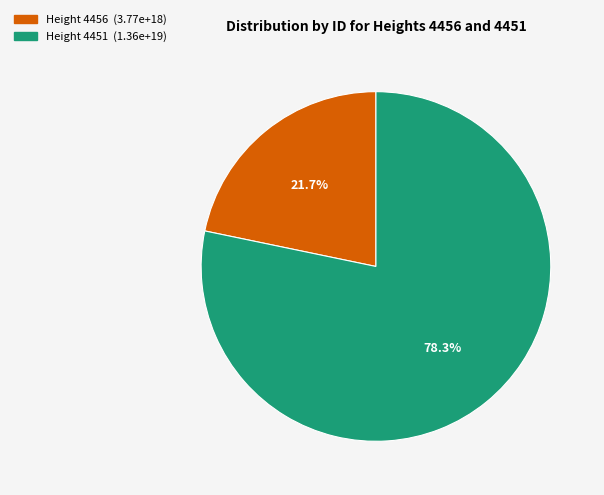

Does any single category account for the majority?

Yes